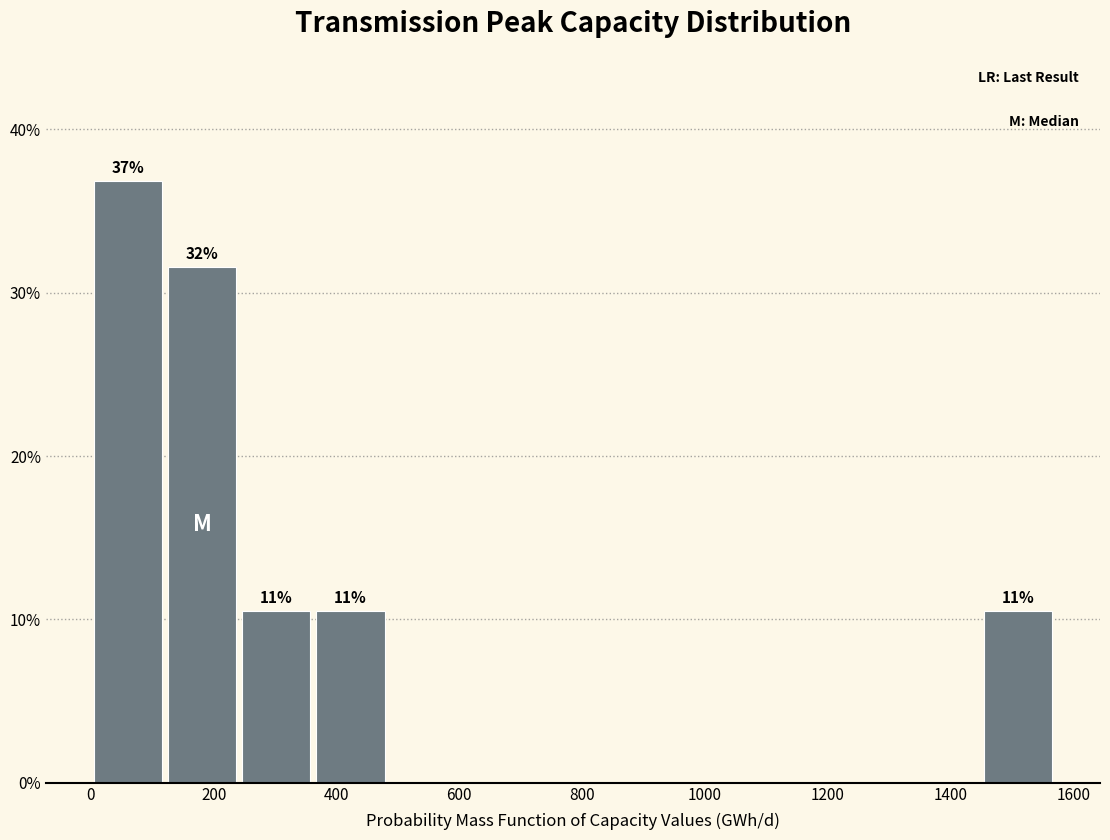

Which range on the x-axis has the tallest bar?

0 to 120